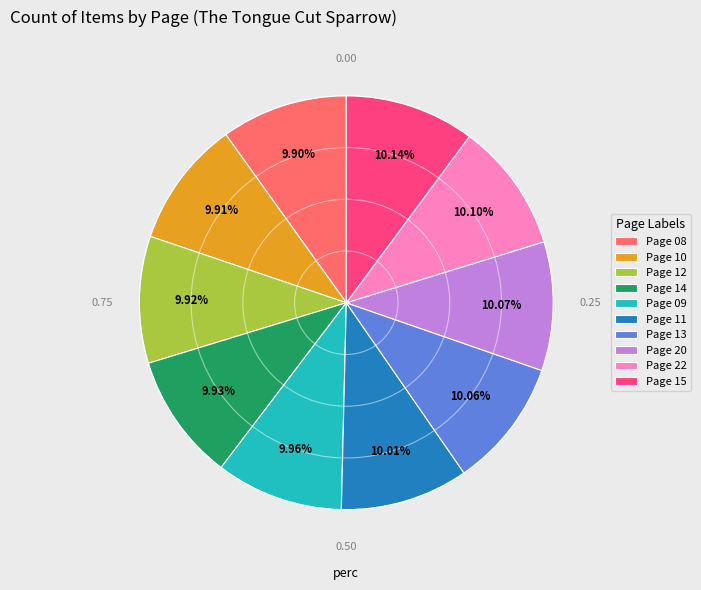

Do Page 08 and Page 10 together represent more than half of the pie?

No